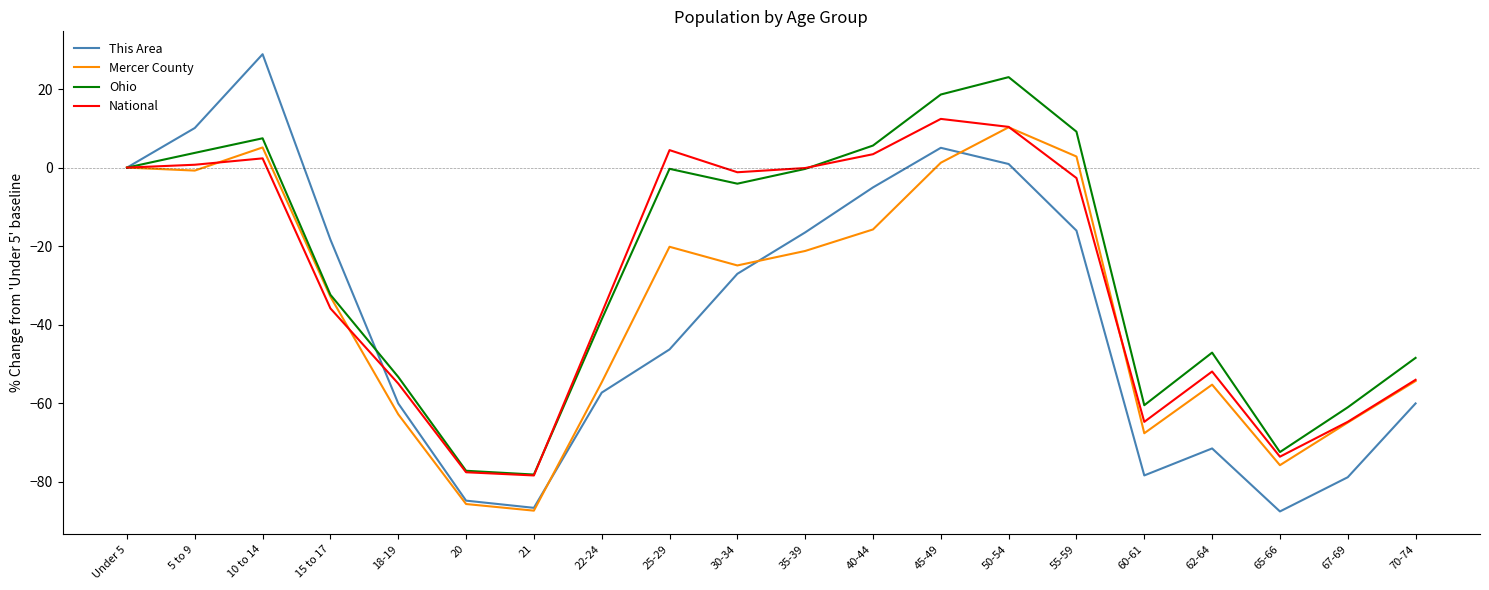

What position from the left is 67-69?

19